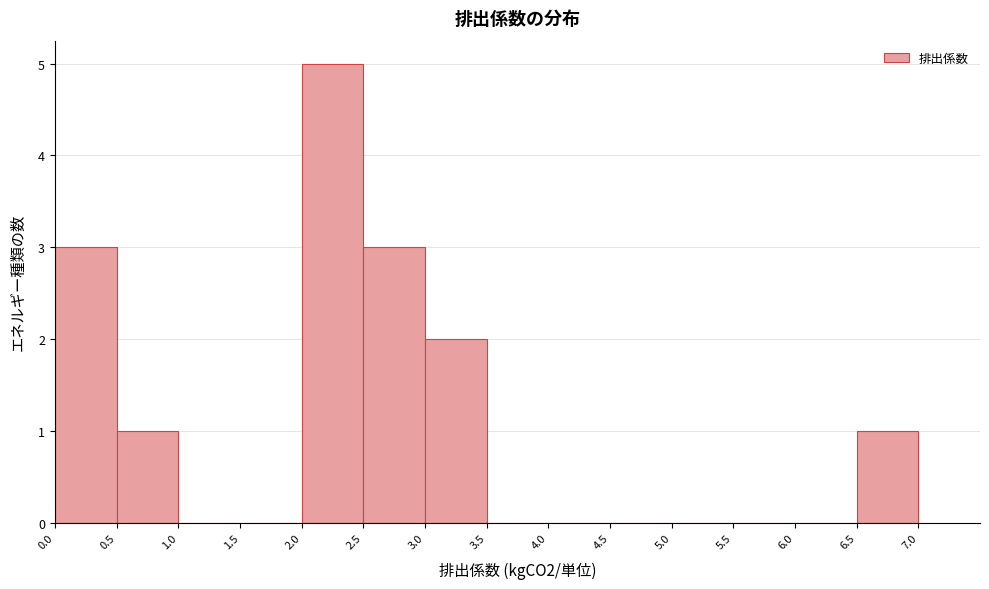

Reading left to right, list every bar in this chart as the range it spans on the x-axis followed by its height. The values are not printed on the chart, so give them approximately, as read against the axis.

0.0 to 0.5: 3
0.5 to 1.0: 1
1.0 to 1.5: 0
1.5 to 2.0: 0
2.0 to 2.5: 5
2.5 to 3.0: 3
3.0 to 3.5: 2
3.5 to 4.0: 0
4.0 to 4.5: 0
4.5 to 5.0: 0
5.0 to 5.5: 0
5.5 to 6.0: 0
6.0 to 6.5: 0
6.5 to 7.0: 1